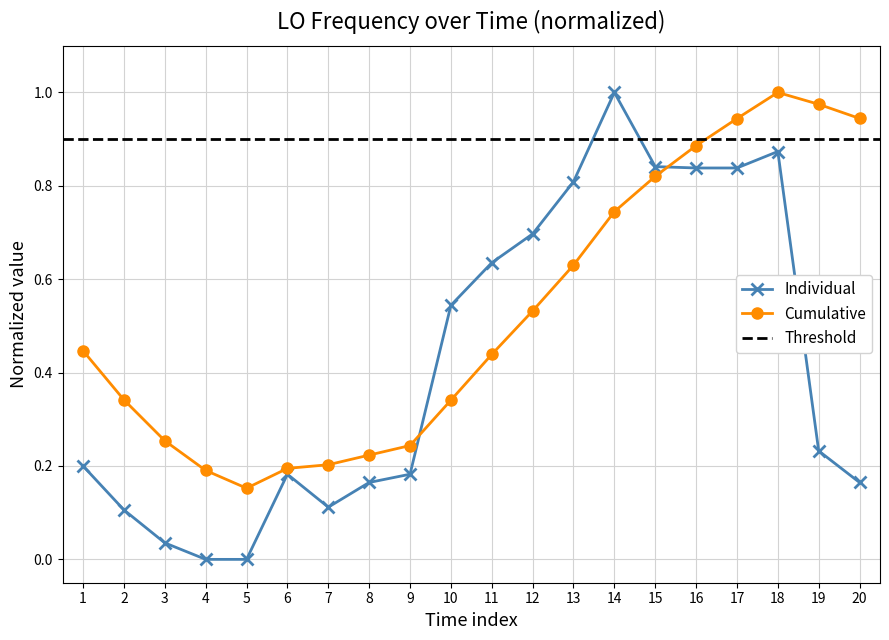

At which label is the value closest to 0?

4